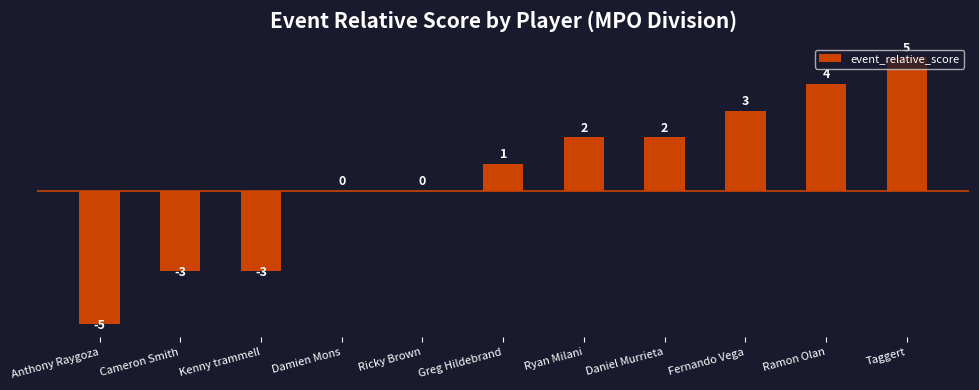

What is the greatest value displayed?

5